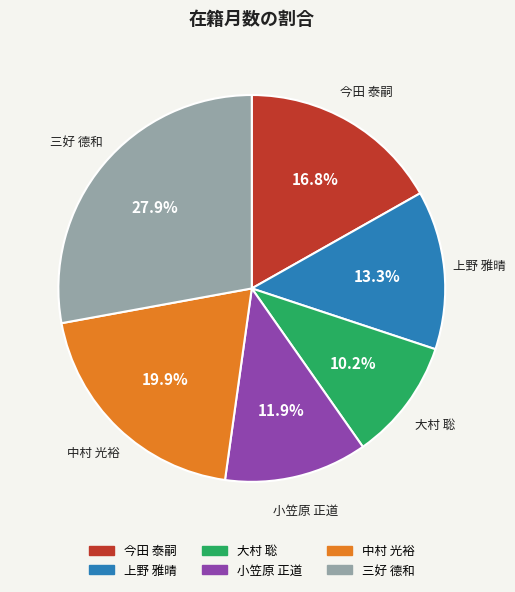

Which category has the biggest portion of the pie?

三好 德和